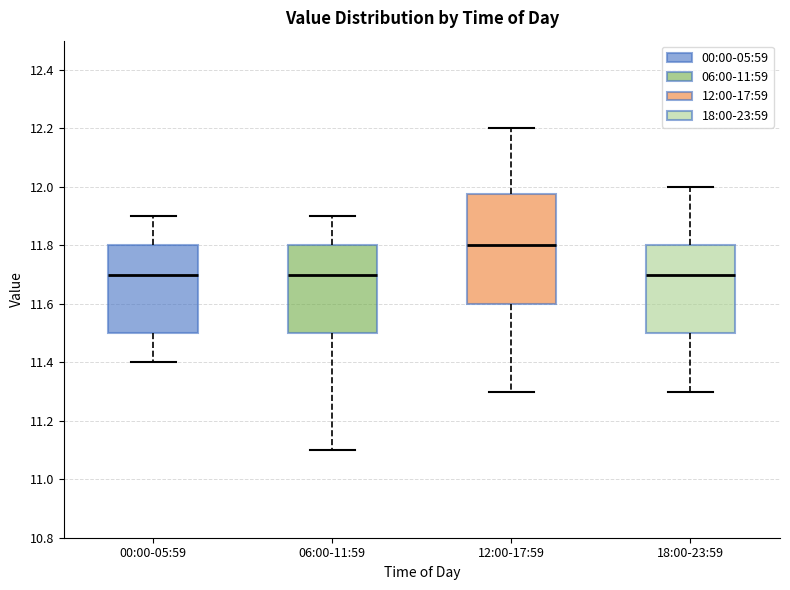

Where does the lower whisker of the box for 00:00-05:59 end on the y-axis? The values are not printed on the chart, so give them approximately, as read against the axis.

11.40